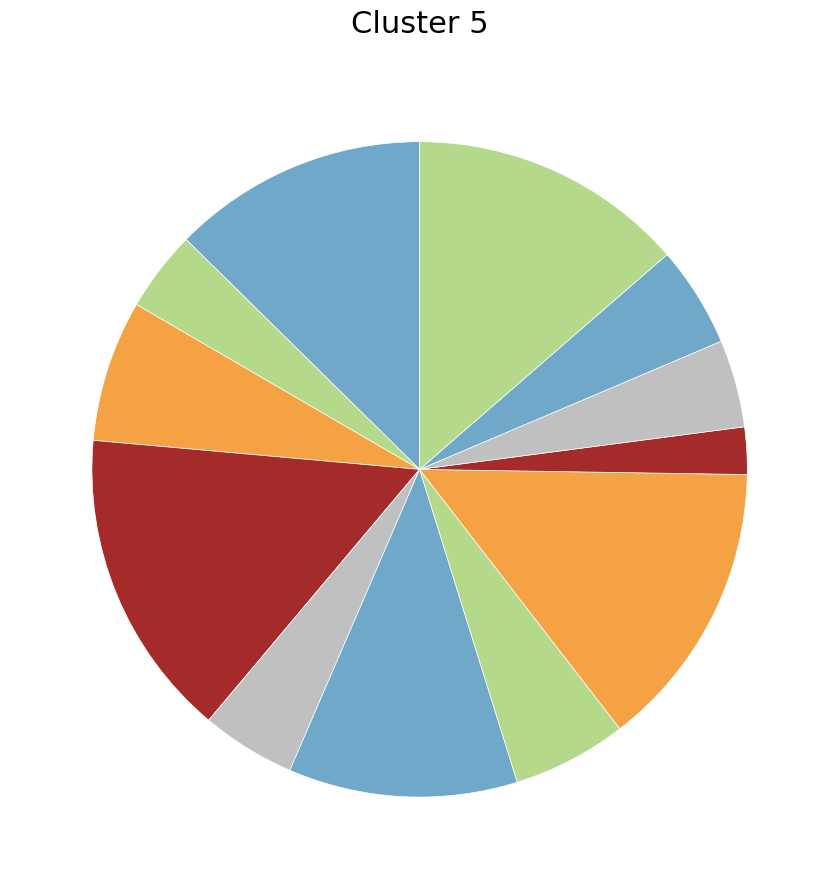

How many segments does this pie chart have?

12